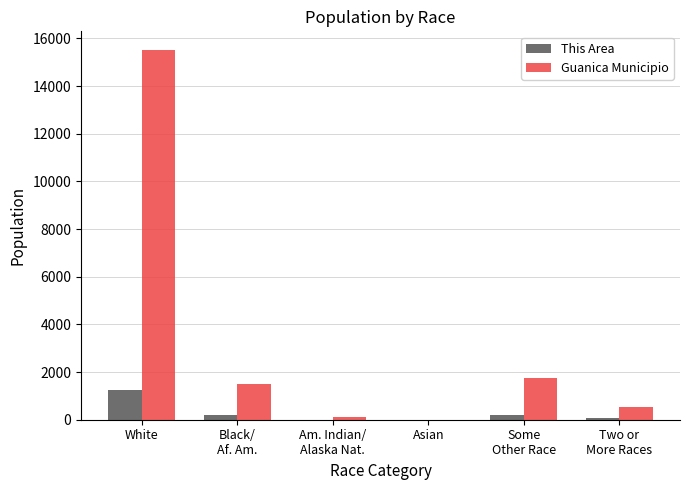

What is the total value across all series at Asian?

10